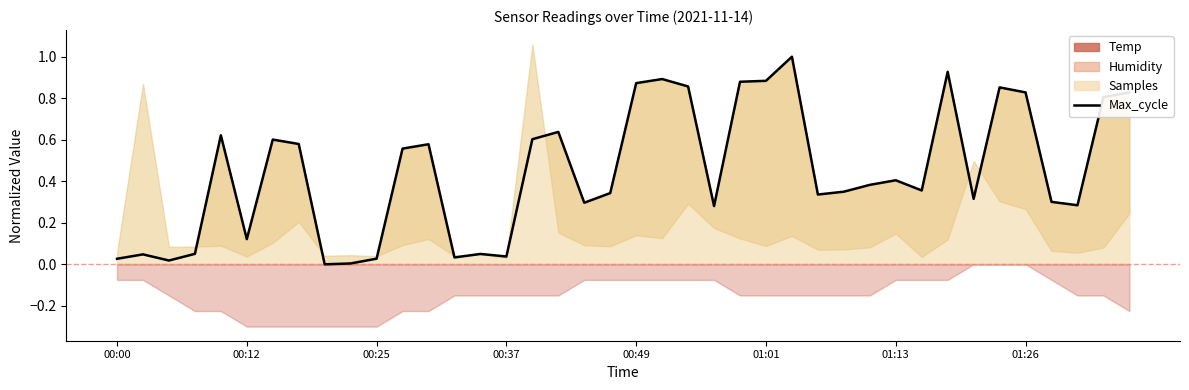

True or false: the data has more than 1 interior local peaks.

True